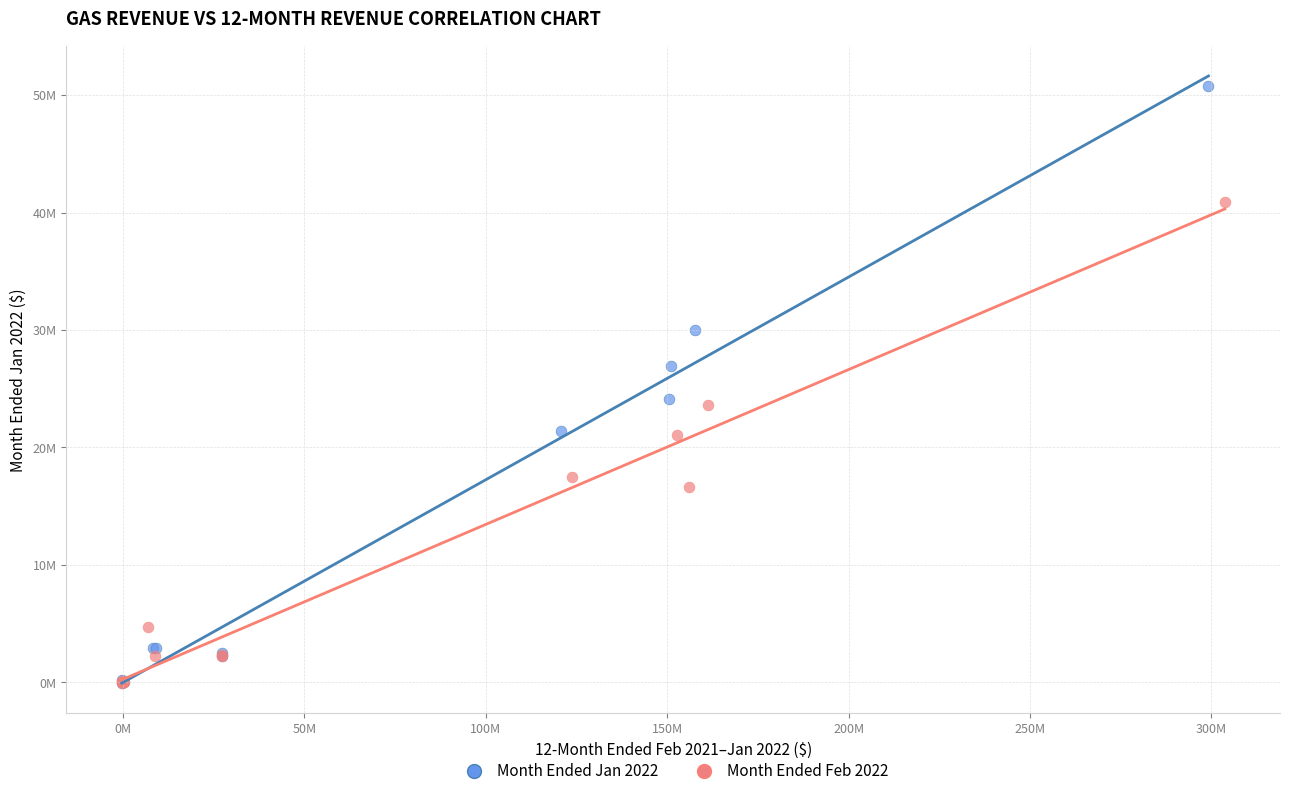

Which series has the largest Y range (max minus min)?

Month Ended Jan 2022